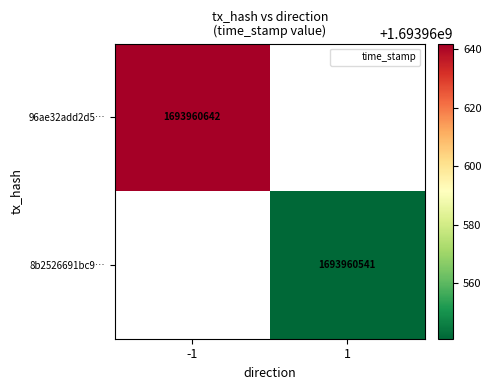

How many negative values does the 96ae32add2d5e3a43c548bcbb156a6e74c4e65b series have?

1